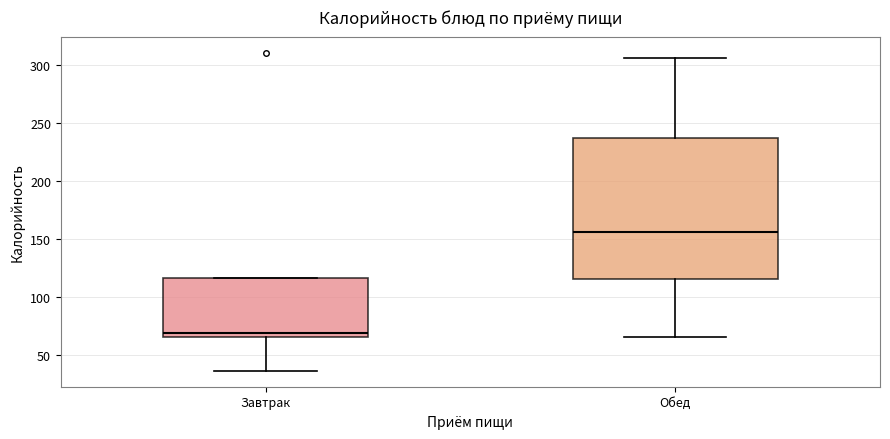

Reading left to right, read every box against the y-axis: the position of its median line, the range the box covers, and the ends of its whiskers. The values are not printed on the chart, so give them approximately, as read against the axis.

Завтрак: median 70, box 65 to 115, whiskers 35 to 115
Обед: median 155, box 115 to 235, whiskers 65 to 305